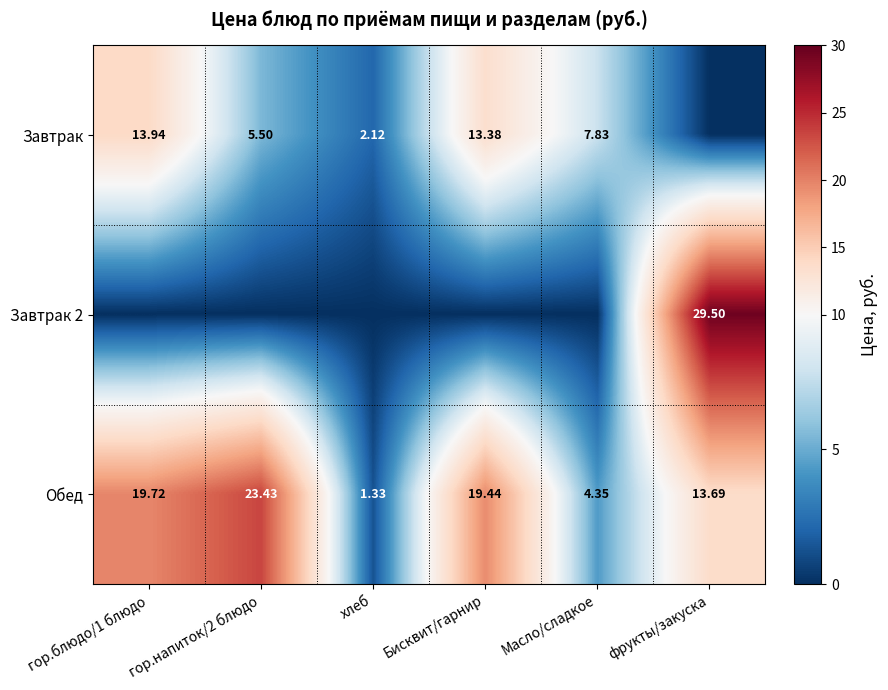

At how many categories does at least one series exceed 7?

5